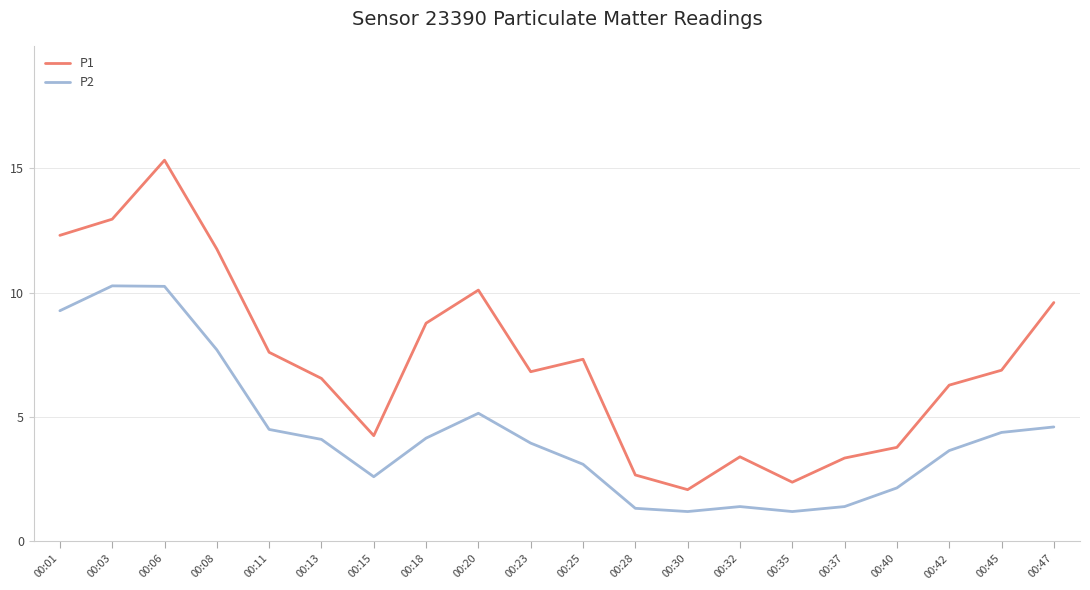

The value of P2 at 00:06 is 14.7. True or false?

False